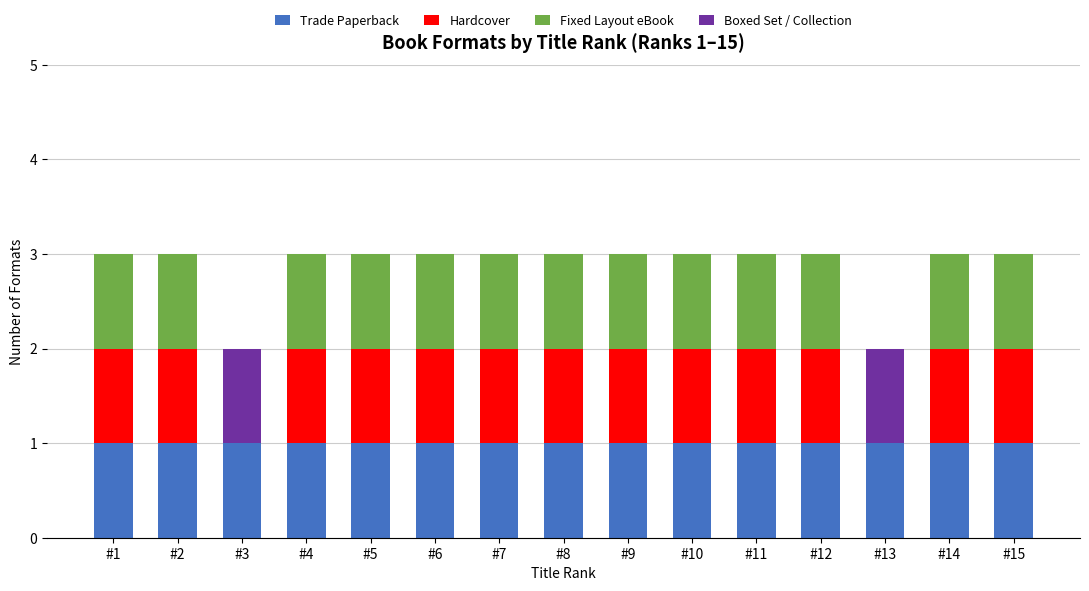

What is the total value across all series at #14?

3